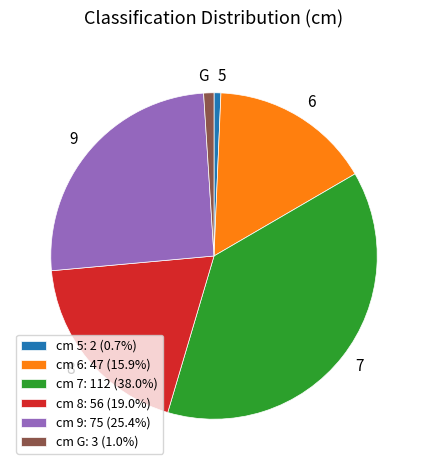

Do 9 and G together represent more than half of the pie?

No